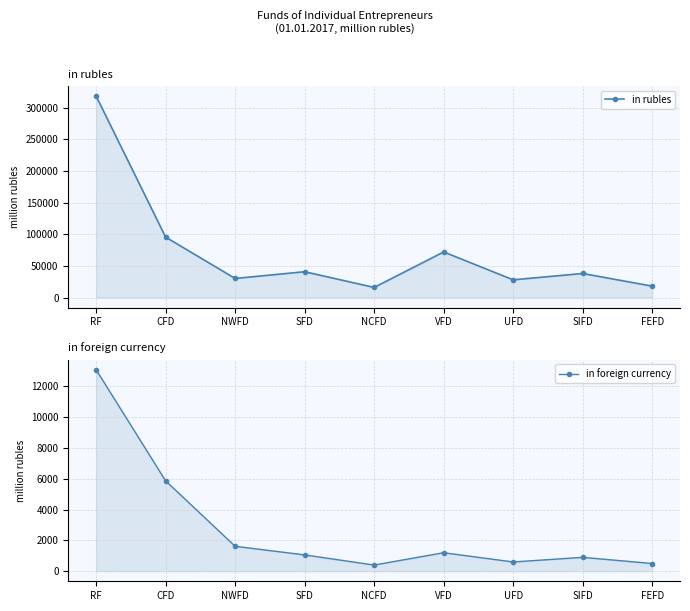

Which series has the largest total across all categories?

in rubles